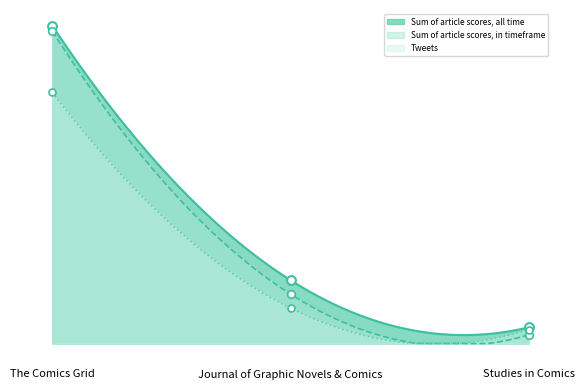

What are all the series names shown in the legend?

Sum of article scores, all time, Sum of article scores, in timeframe, Tweets